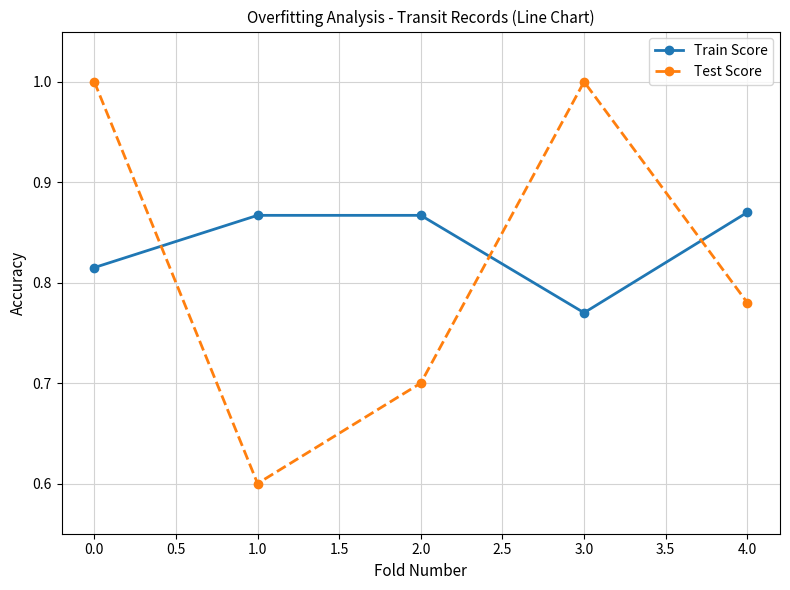

Which series has the widest spread of values?

Test Score